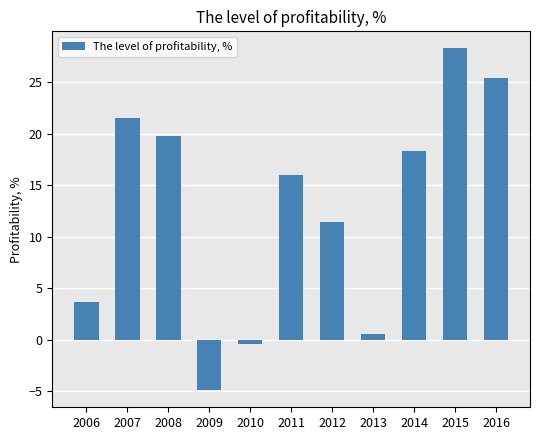

Which has a higher value, 2012 or 2013?

2012